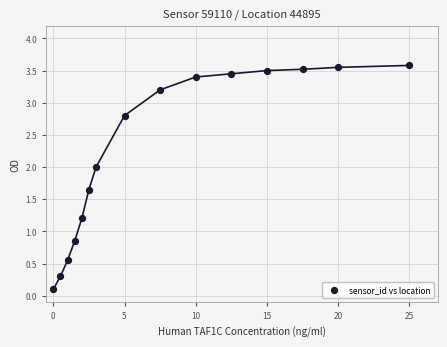

What is the range of X values (max minus min)?

25.0